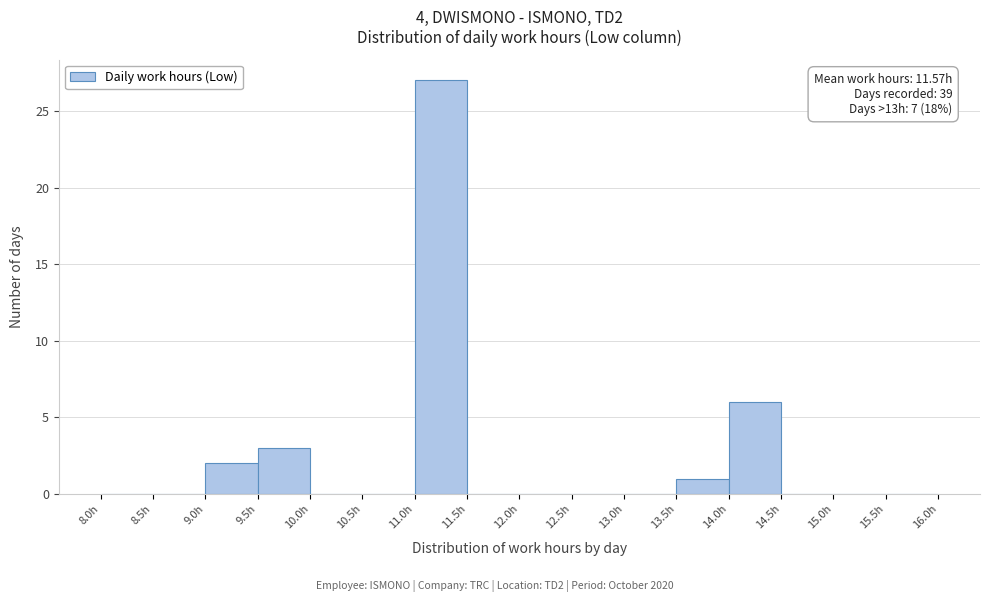

Over which range of the x-axis is the bar tallest?

11.0 to 11.5